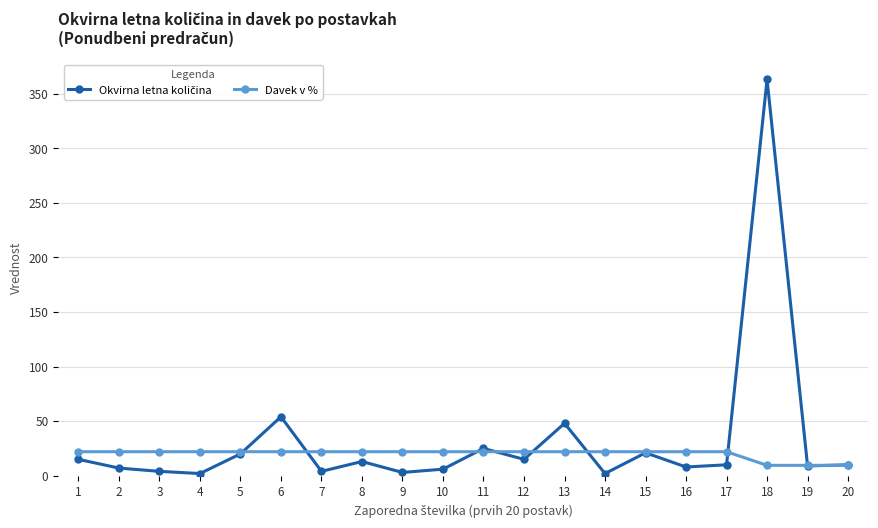

Which label corresponds to the largest value in the chart?

18